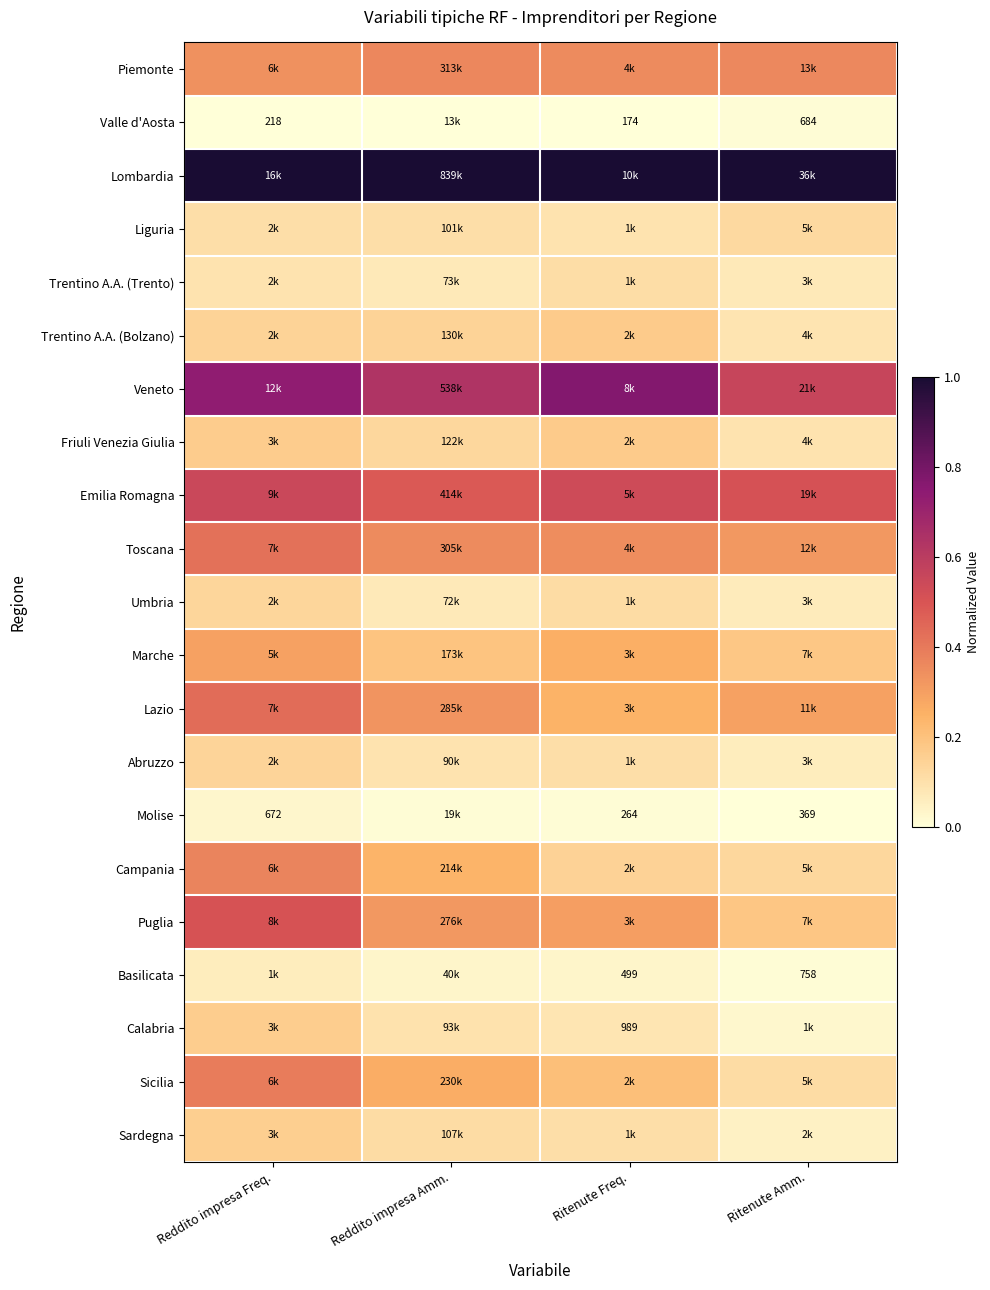

Which series has the largest total across all categories?

Lombardia